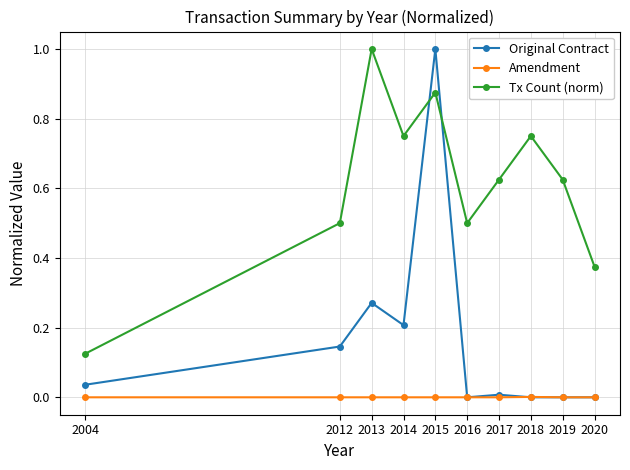

What is the highest value of the Tx Count (norm) series?

1.0